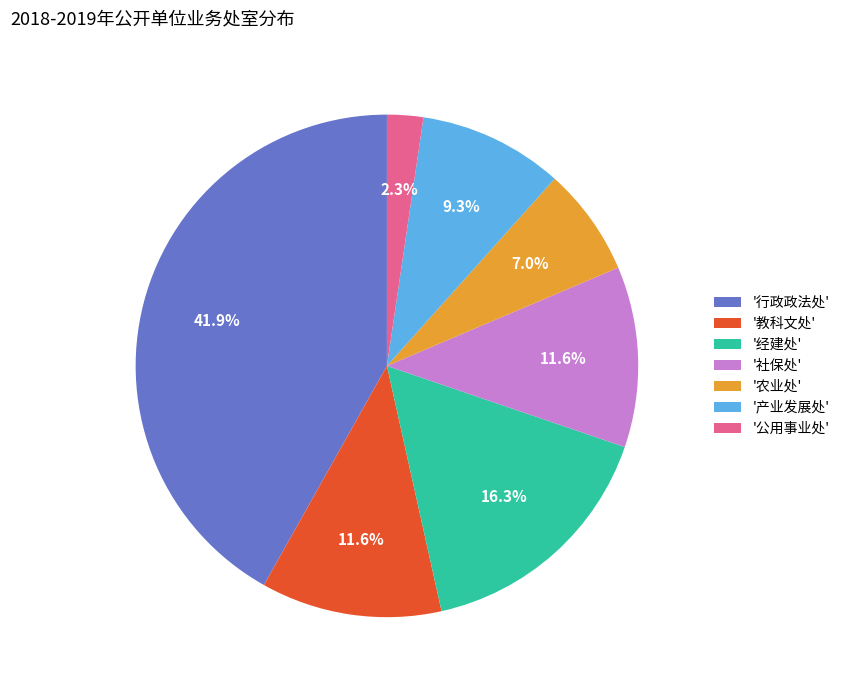

How many slices are in this pie chart?

7